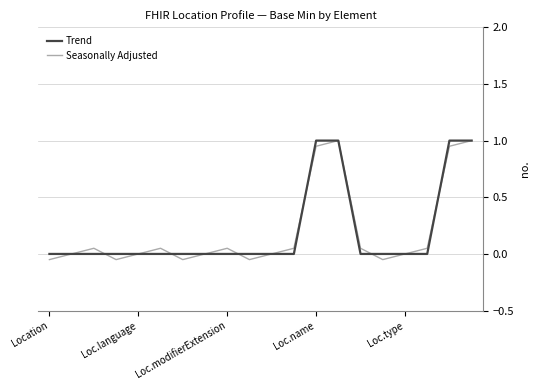

What is the maximum value for Seasonally Adjusted?

1.0